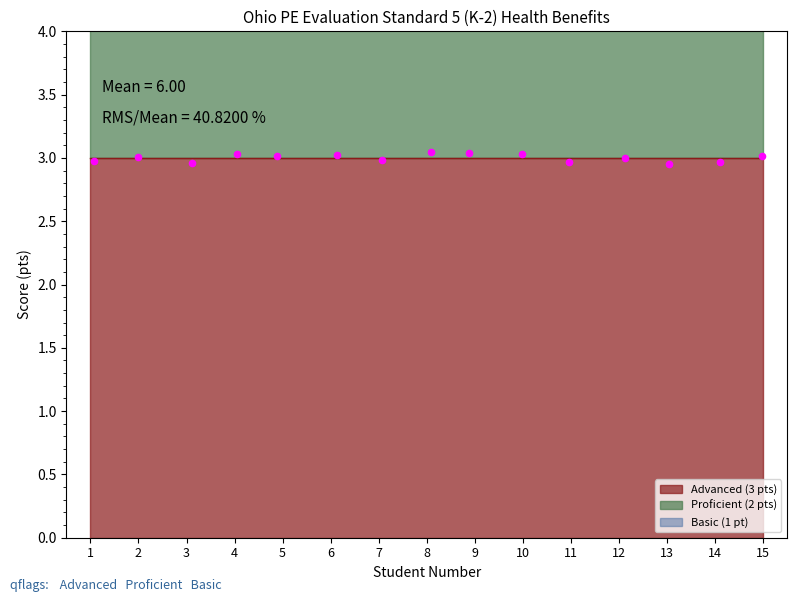

At which category is the sum across all series the highest?

1